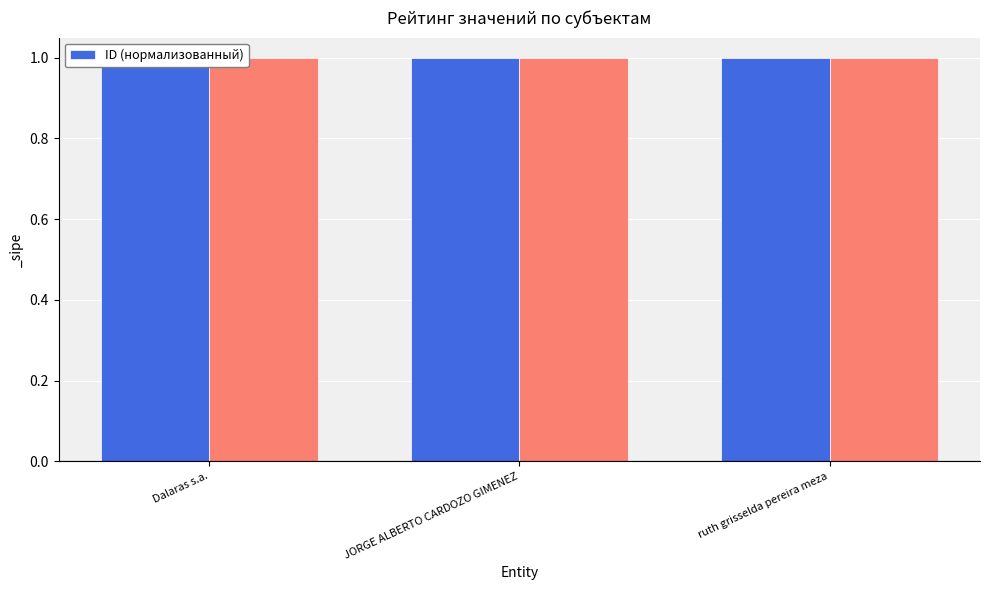

What position from the right is JORGE ALBERTO CARDOZO GIMENEZ?

2